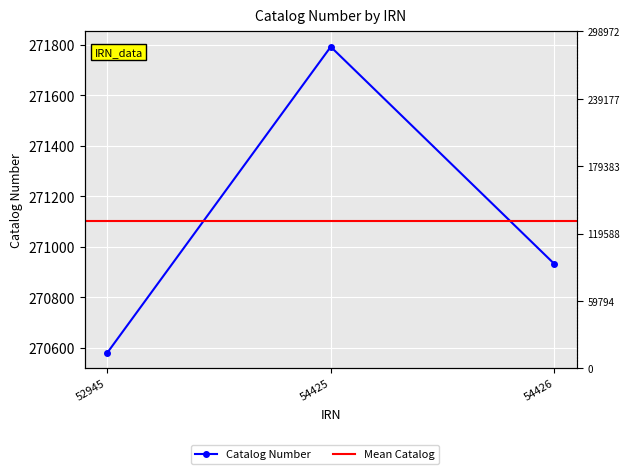

How many distinct data groups are displayed?

1